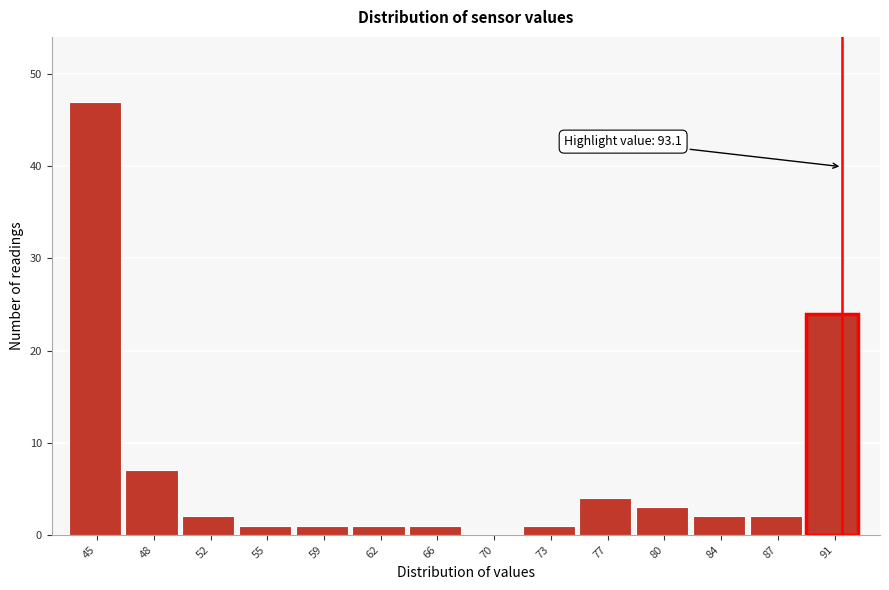

Reading left to right, list all the values displayed in this chart.

45=47	48=7	52=2	55=1	59=1	62=1	66=1	70=0	73=1	77=4	80=3	84=2	87=2	91=24